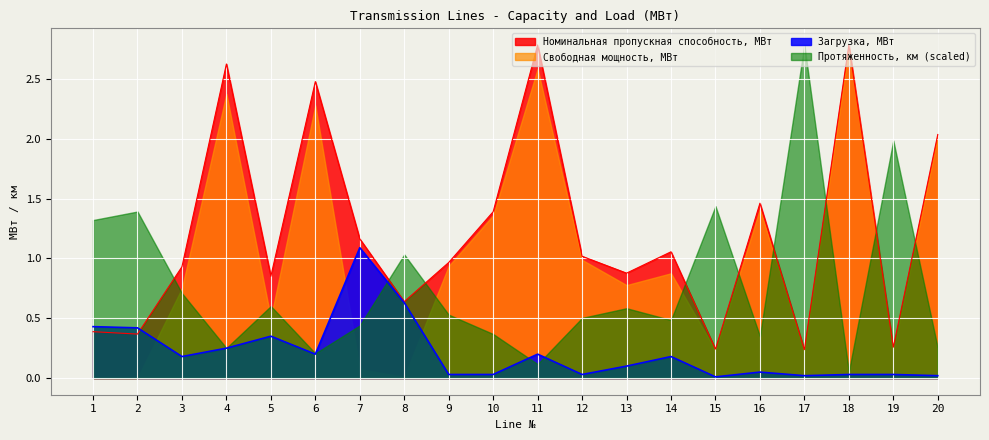

What is the spread (max minus min) of values at 5?

0.5